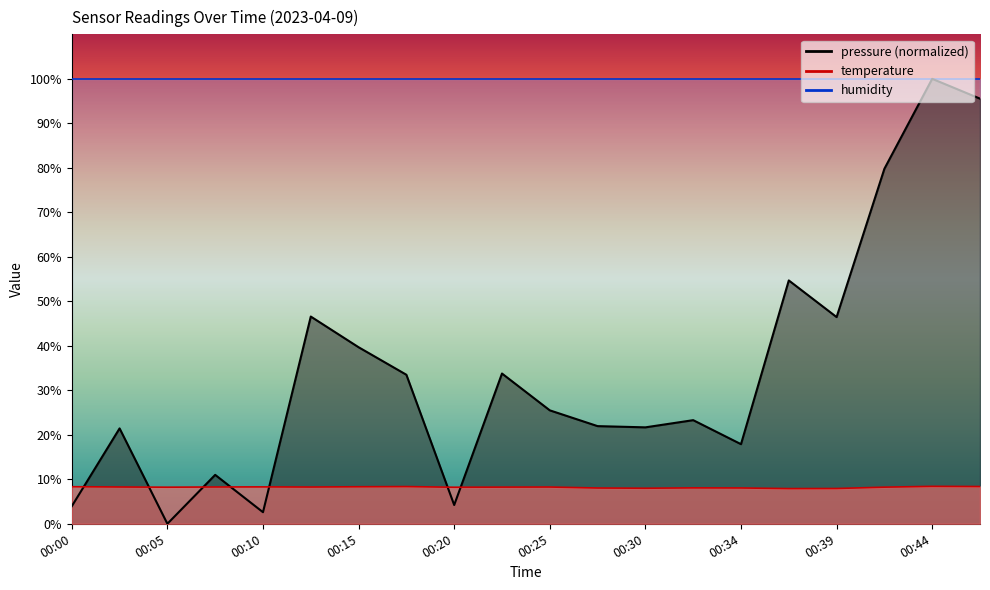

Is it true that pressure equals 95.5 at 00:47?

True